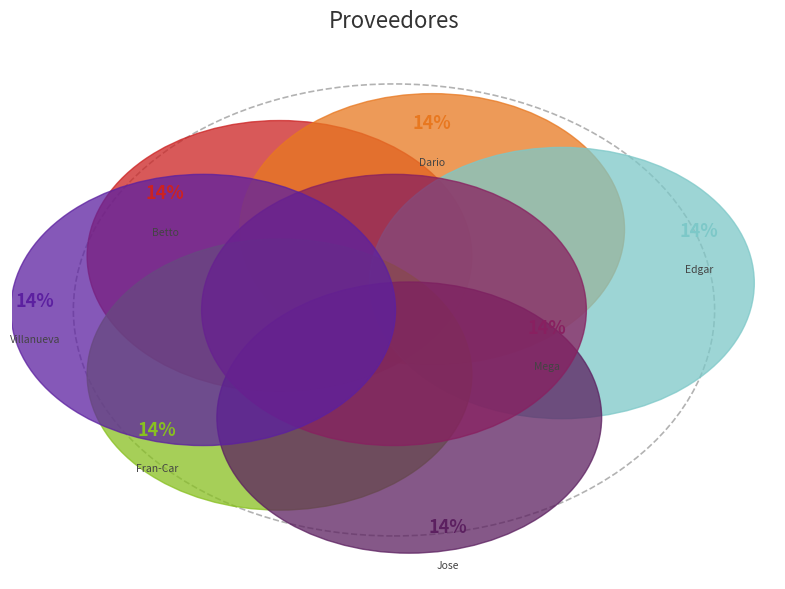

To the nearest percent, what portion does EDGAR DAMIAN DAVALOS AYALA represent?

14%